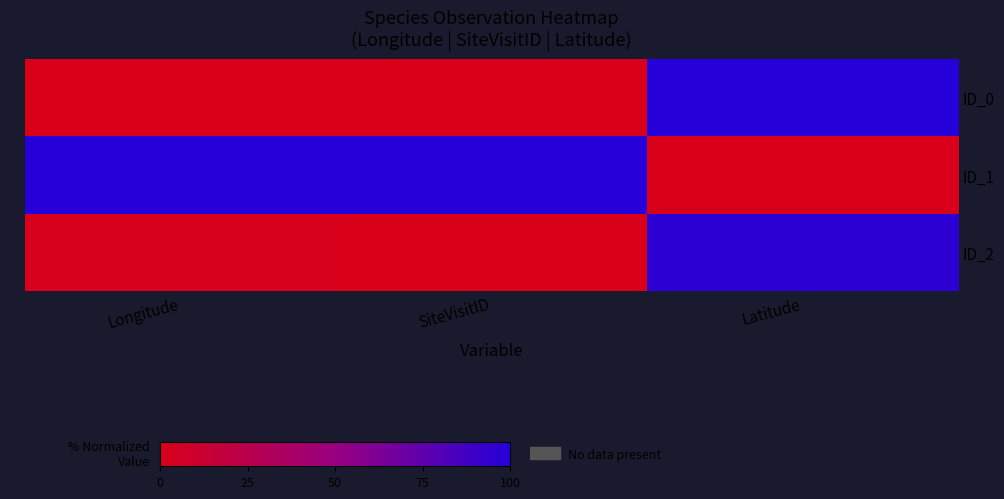

Which series has the largest total across all categories?

ID_1